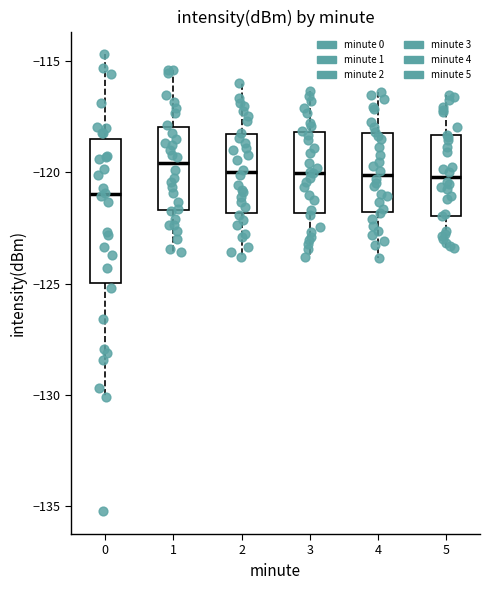

Which box is the tallest, from its lower edge to its upper edge?

0